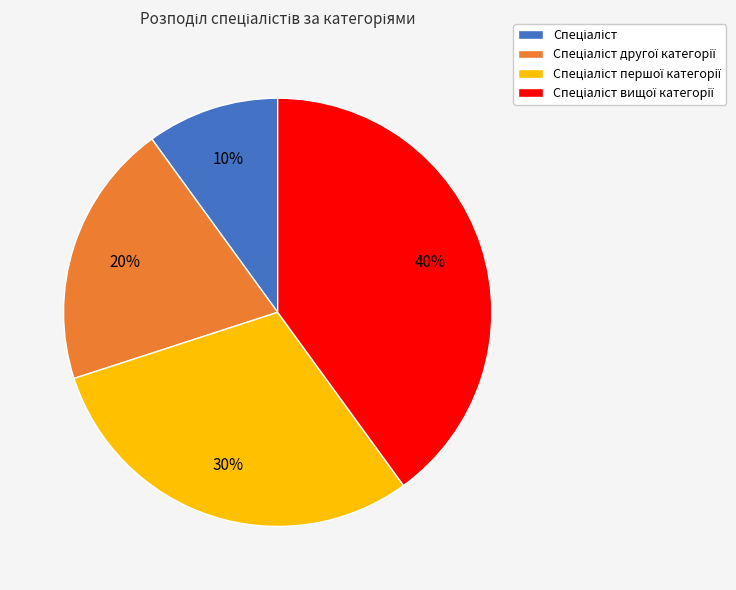

How many segments does this pie chart have?

4